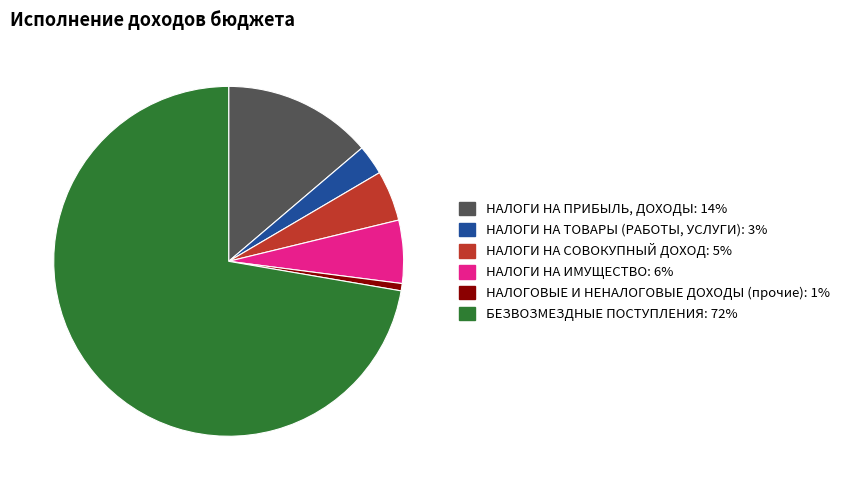

Which has a higher value, НАЛОГОВЫЕ И НЕНАЛОГОВЫЕ ДОХОДЫ (прочие) or НАЛОГИ НА СОВОКУПНЫЙ ДОХОД?

НАЛОГИ НА СОВОКУПНЫЙ ДОХОД